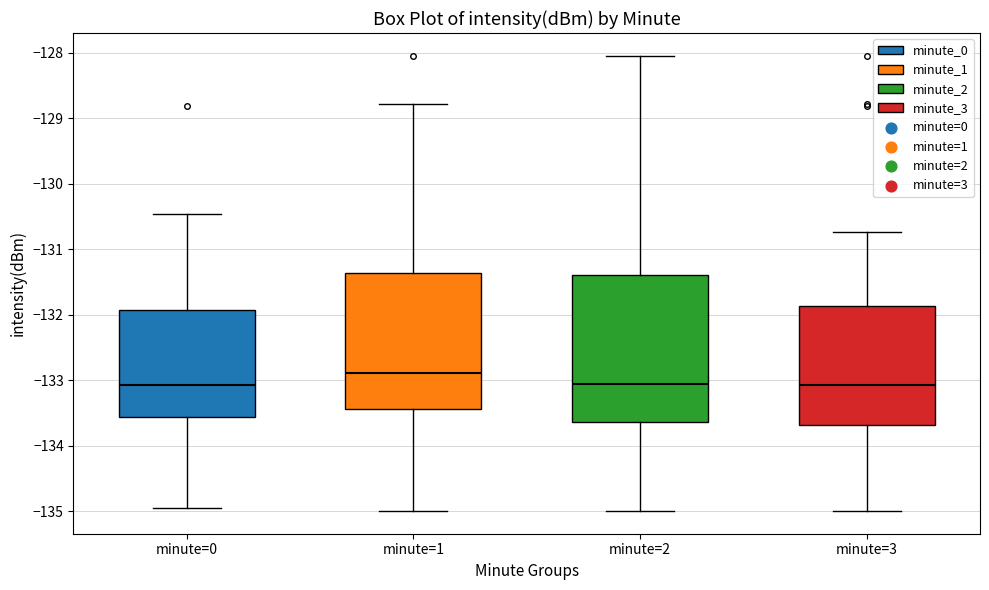

Reading left to right, transcribe this box plot: for each box, give where its median line is, the range the box spans, and where its two whiskers end, as read against the y-axis. The values are not printed on the chart, so give them approximately, as read against the axis.

minute=0: median -133.1, box -133.6 to -131.9, whiskers -135.0 to -130.5
minute=1: median -132.9, box -133.4 to -131.4, whiskers -135.0 to -128.8
minute=2: median -133.1, box -133.6 to -131.4, whiskers -135.0 to -128.0
minute=3: median -133.1, box -133.7 to -131.9, whiskers -135.0 to -130.7